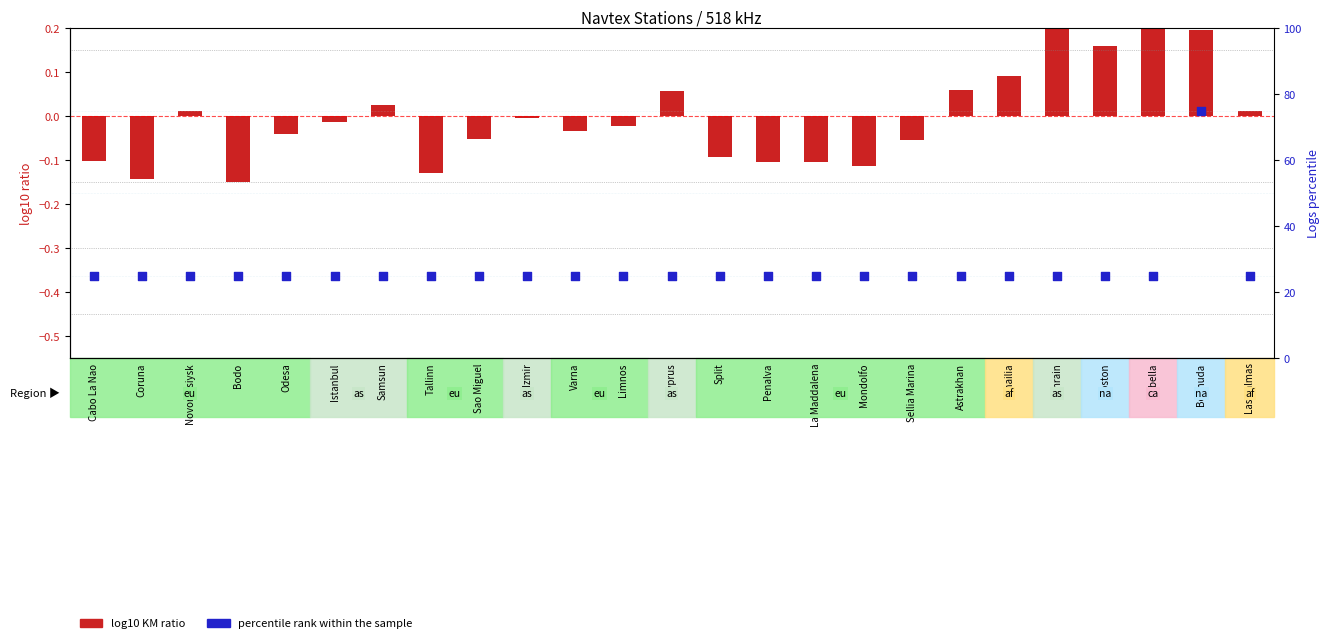

What are all the series names shown in the legend?

log10 KM ratio, percentile rank within the sample